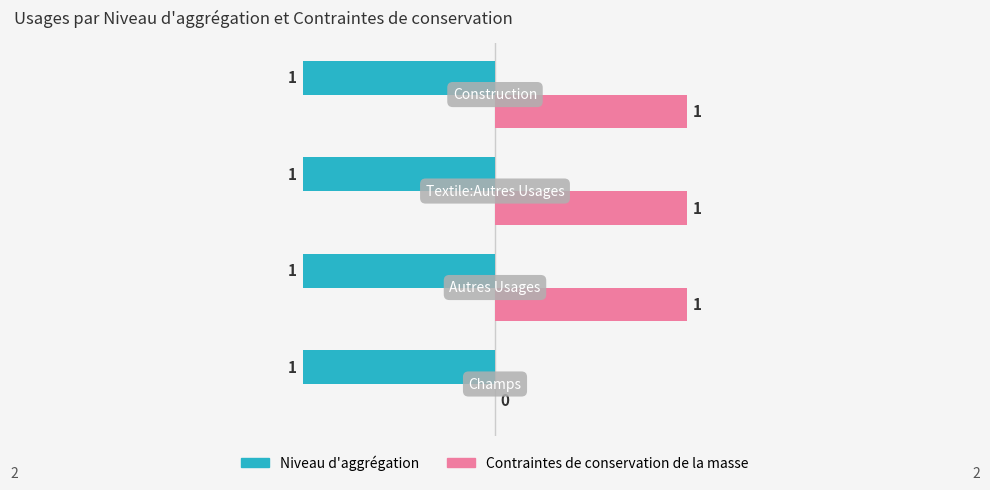

How many Contraintes de conservation de la masse values are between 1 and 2?

3